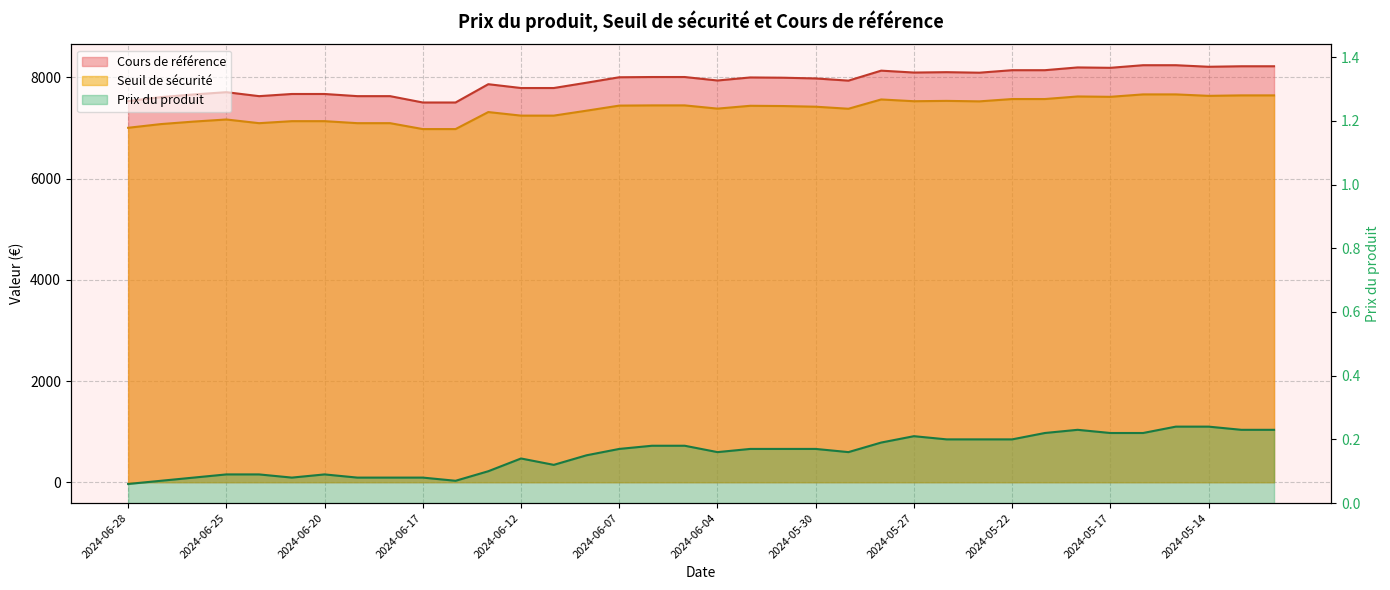

How many lines are shown in the chart?

3